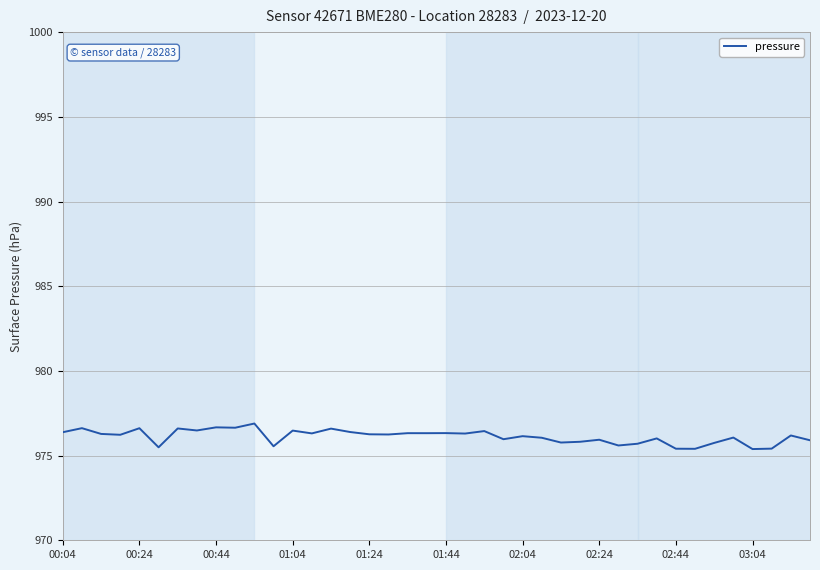

What is the minimum value shown in the chart?

975.4